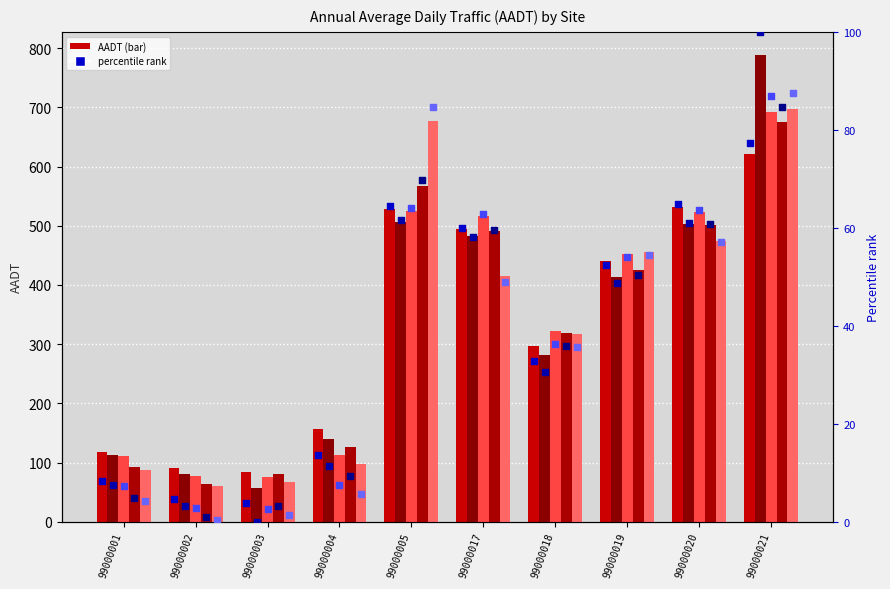

Is the value of 2016 %ile at 99000004 greater than the value of 2012 %ile at 99000021?

No